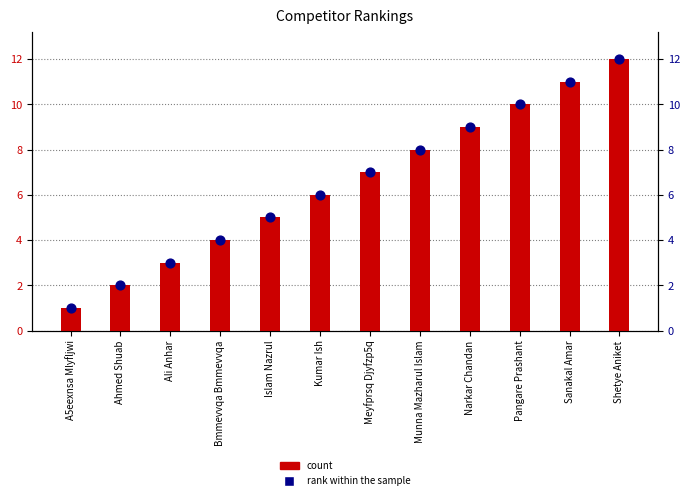

Which series has the largest total across all categories?

#